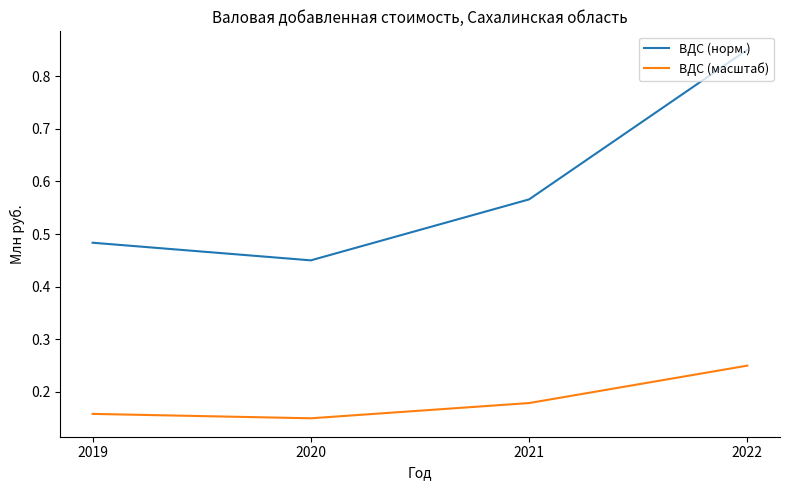

At which category is the sum across all series the highest?

2022